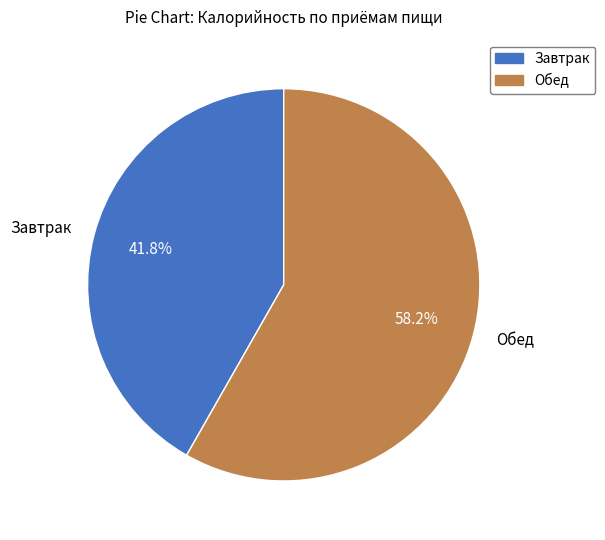

Does Завтрак represent more than half of the total?

No